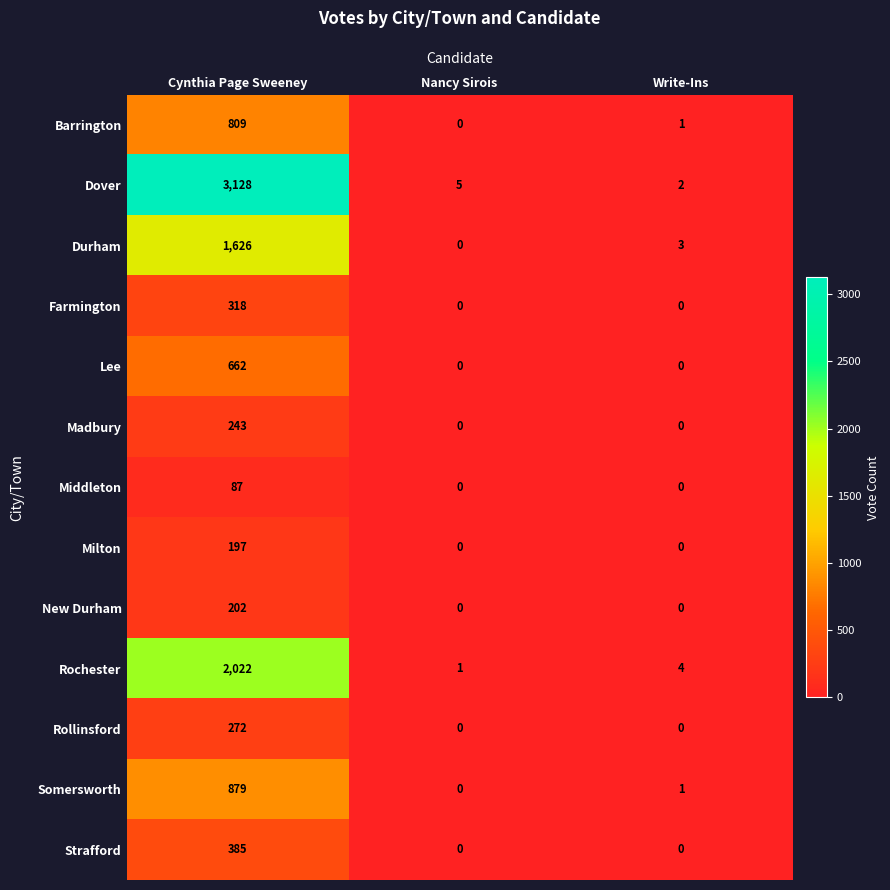

Is it true that Dover equals 5 at Nancy Sirois?

True